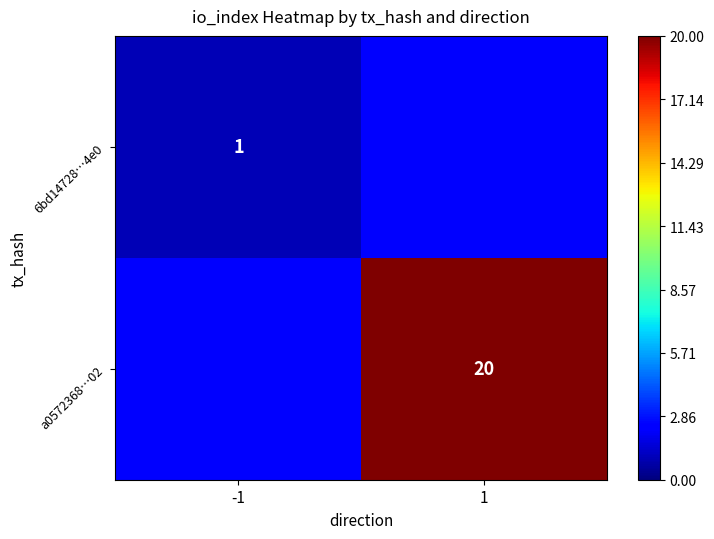

Is the value of 6bd14728…4e0 at -1 greater than the value of a0572368…02 at 1?

No